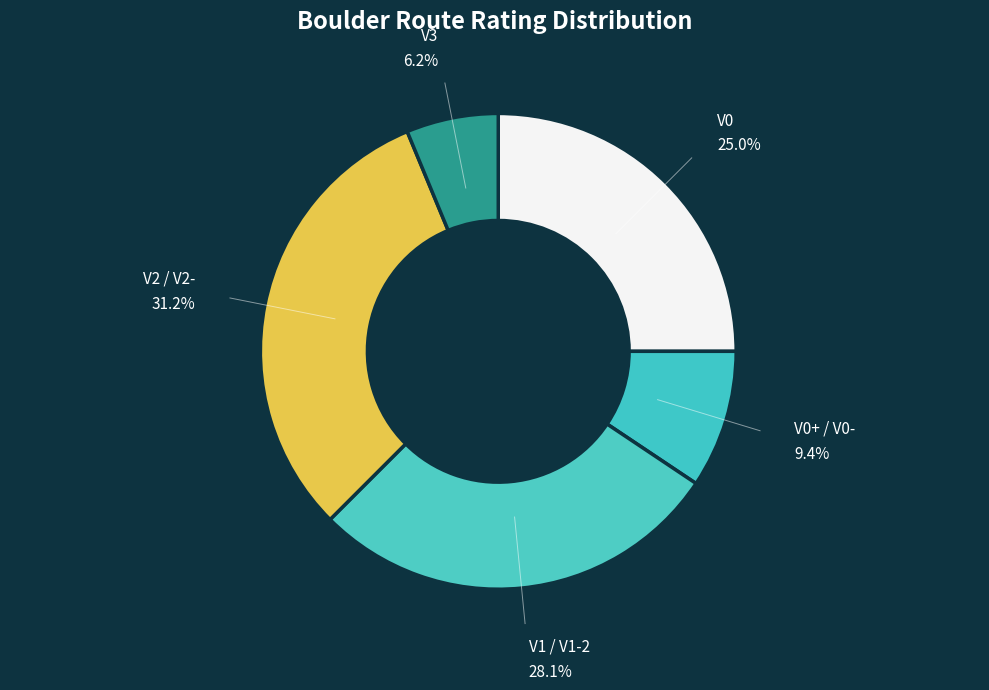

Count the number of slices in the pie.

5